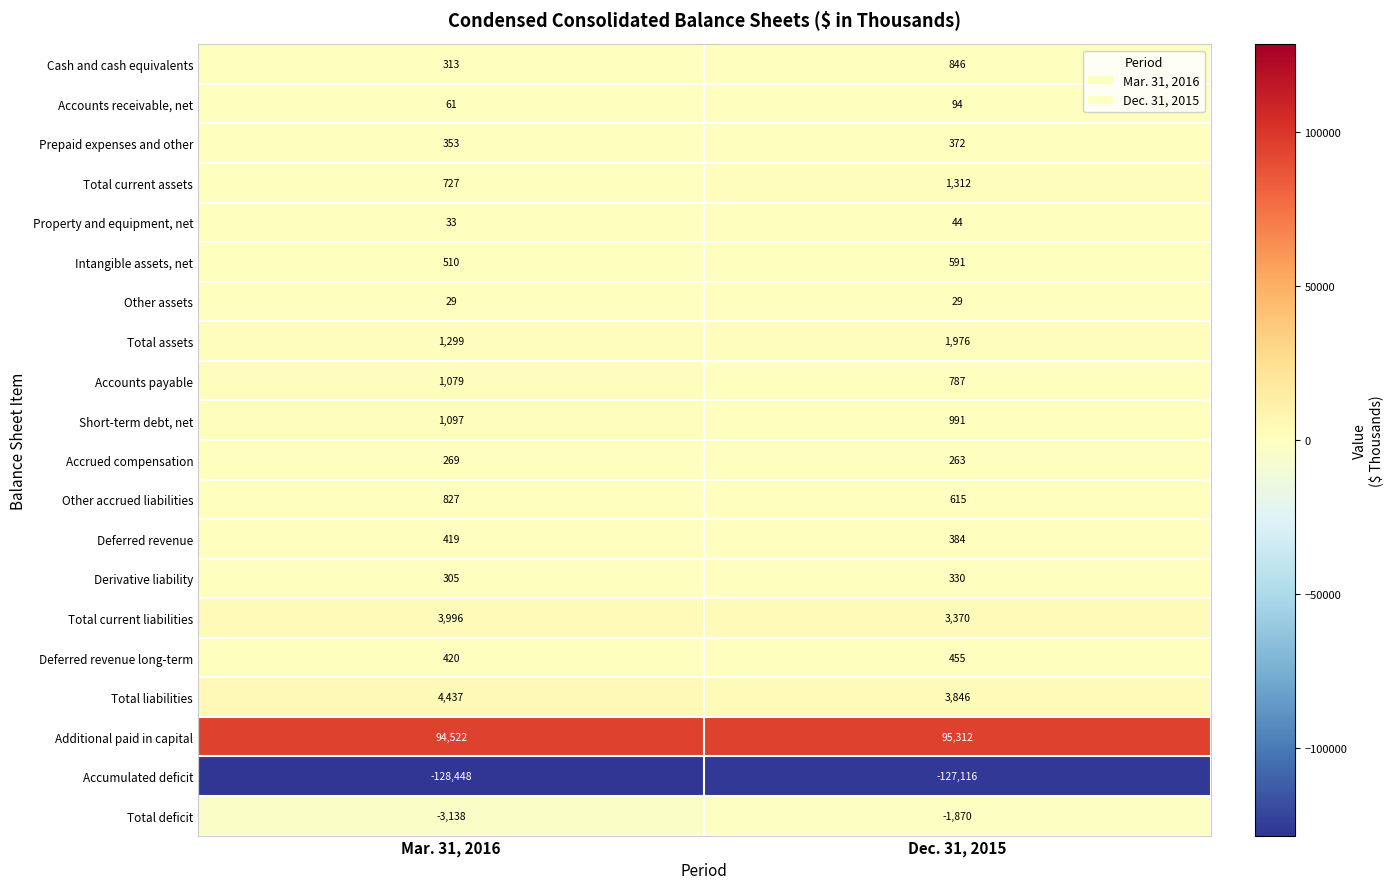

Which series changed the most between Mar. 31, 2016 and Dec. 31, 2015?

Accumulated deficit